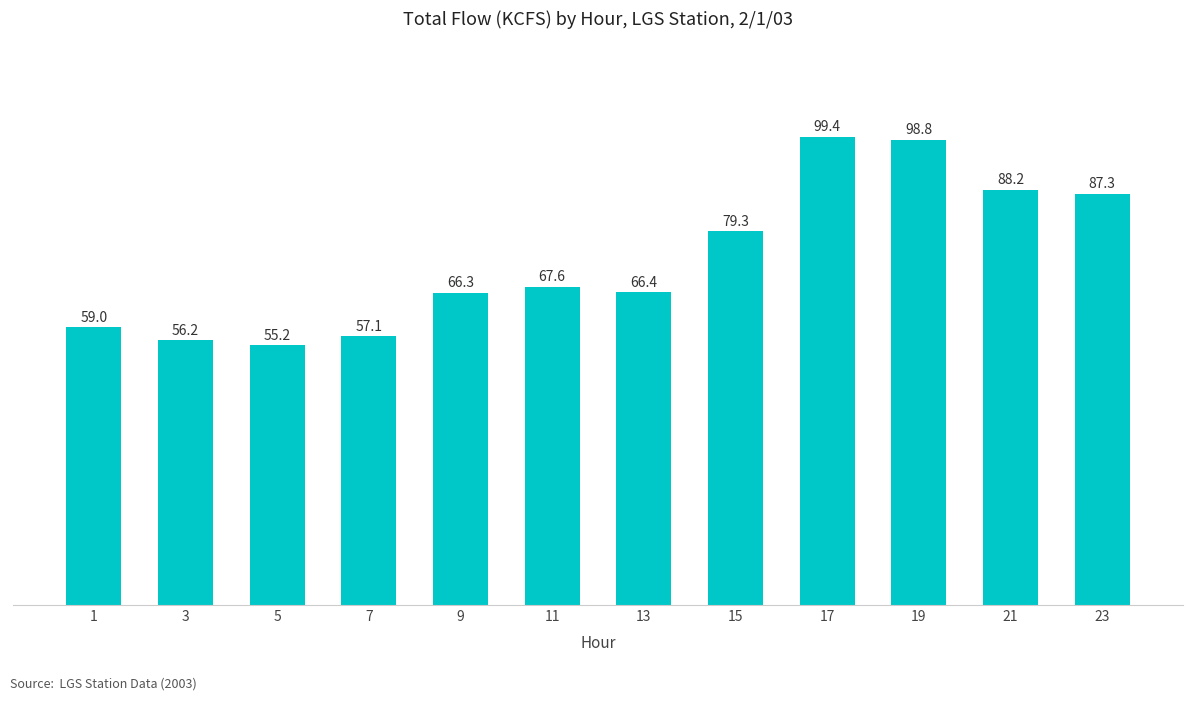

Which label corresponds to the smallest value in the chart?

5